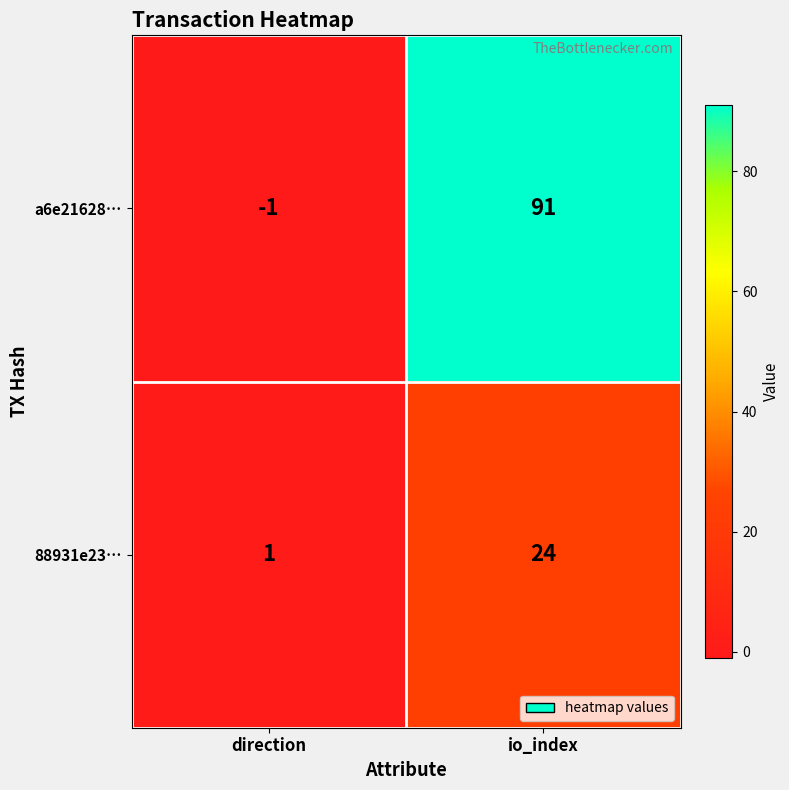

The a6e21628… series shows 122 at io_index. True or false?

False